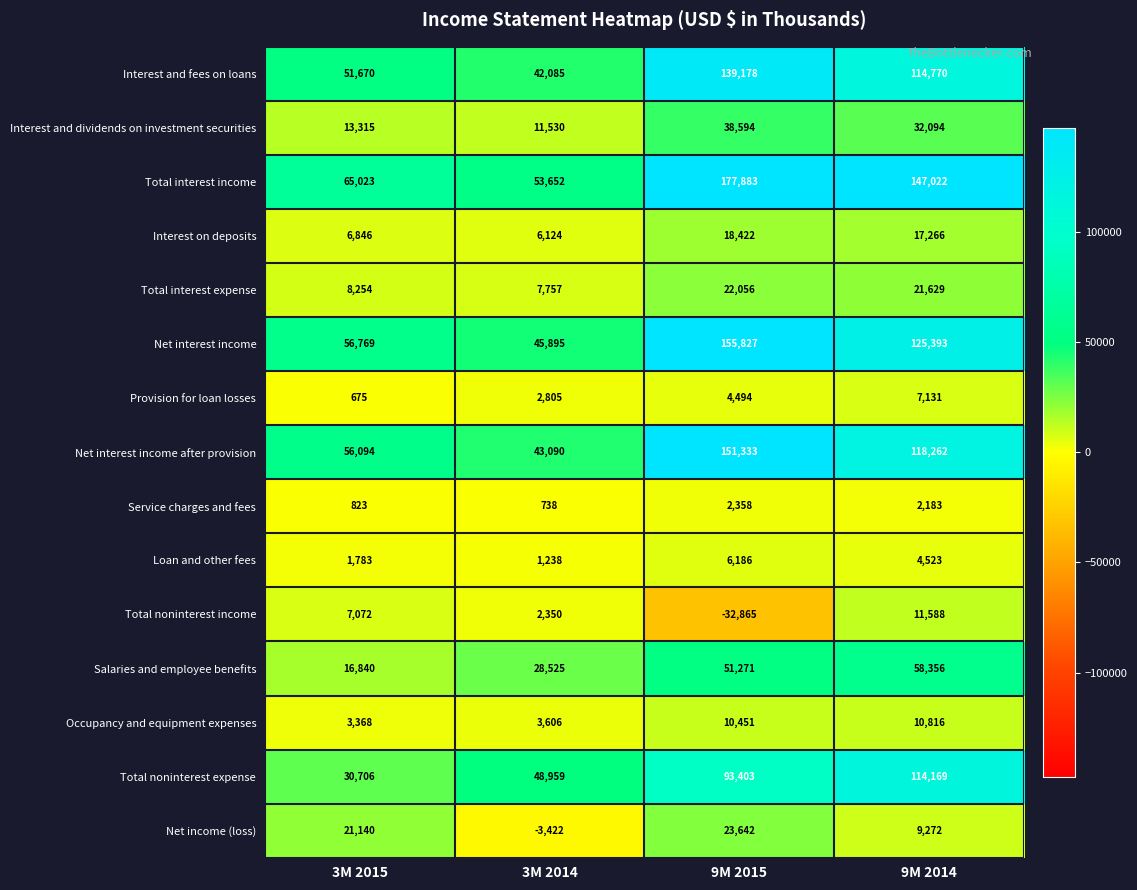

Read the Total noninterest expense value at 3M 2014.

48959